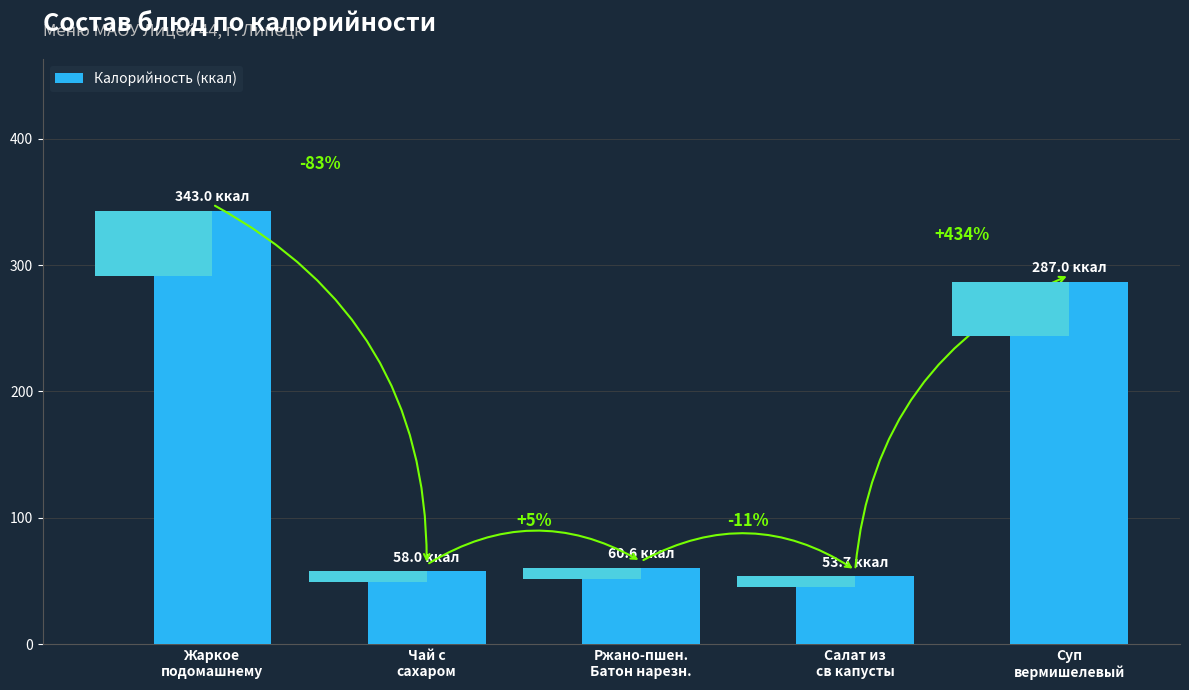

What is the label of the 3rd bar from the left?

Ржано-пшен.
Батон нарезн.